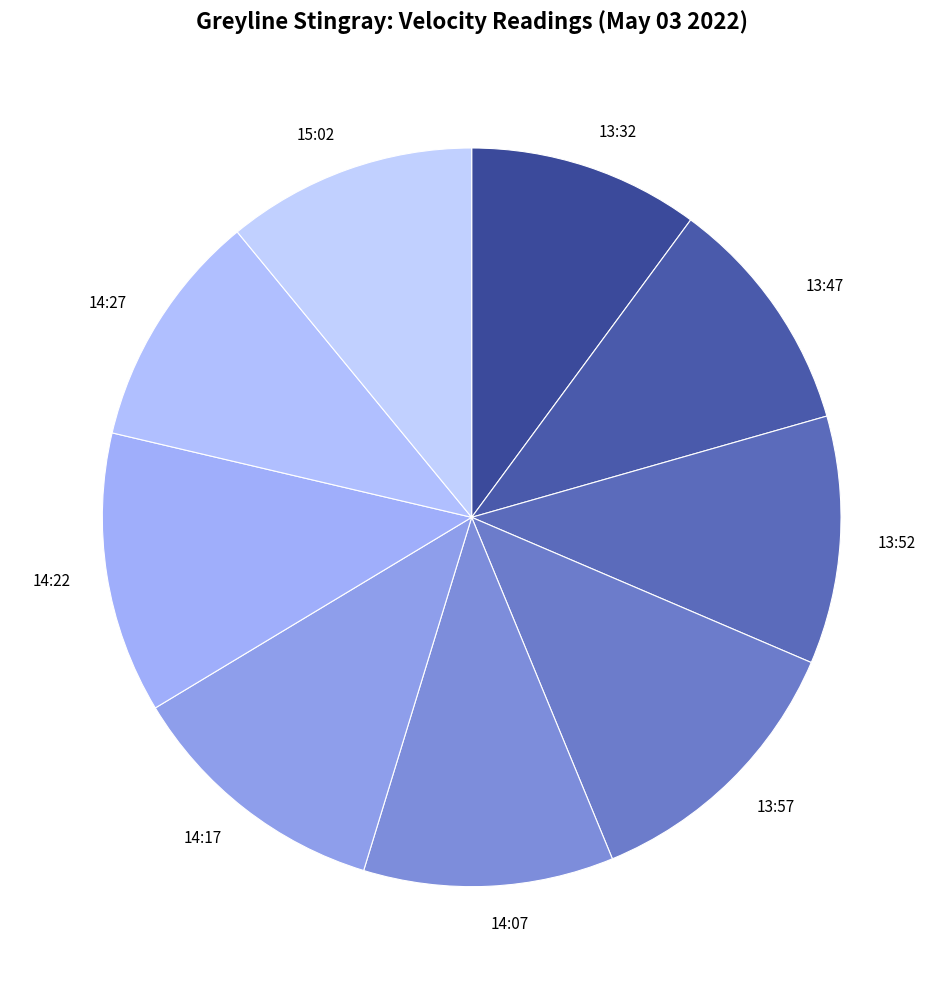

True or false: 13:47 accounts for 1% of the total.

False